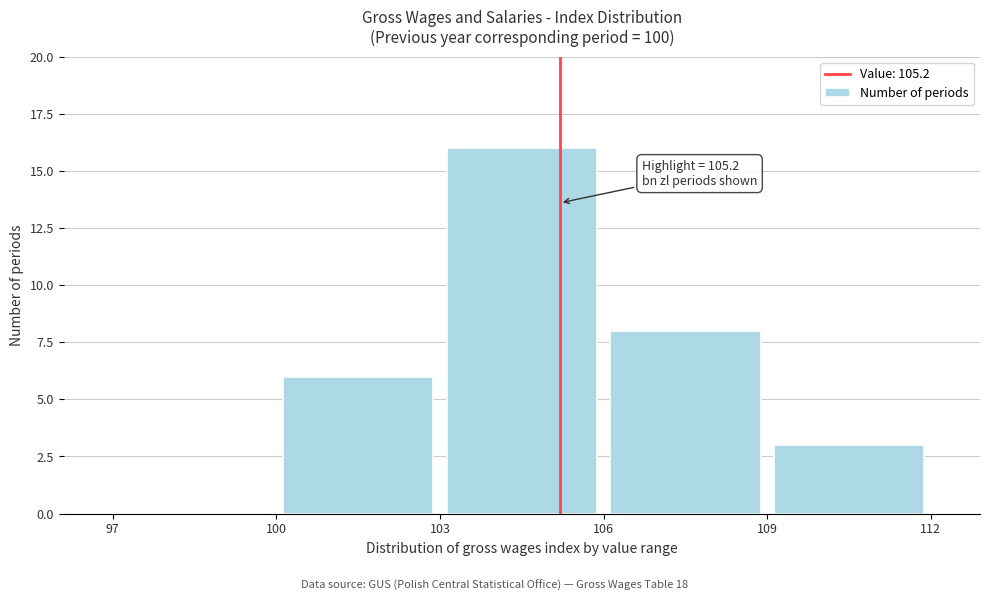

Over which range of the x-axis is the bar tallest?

103 to 106